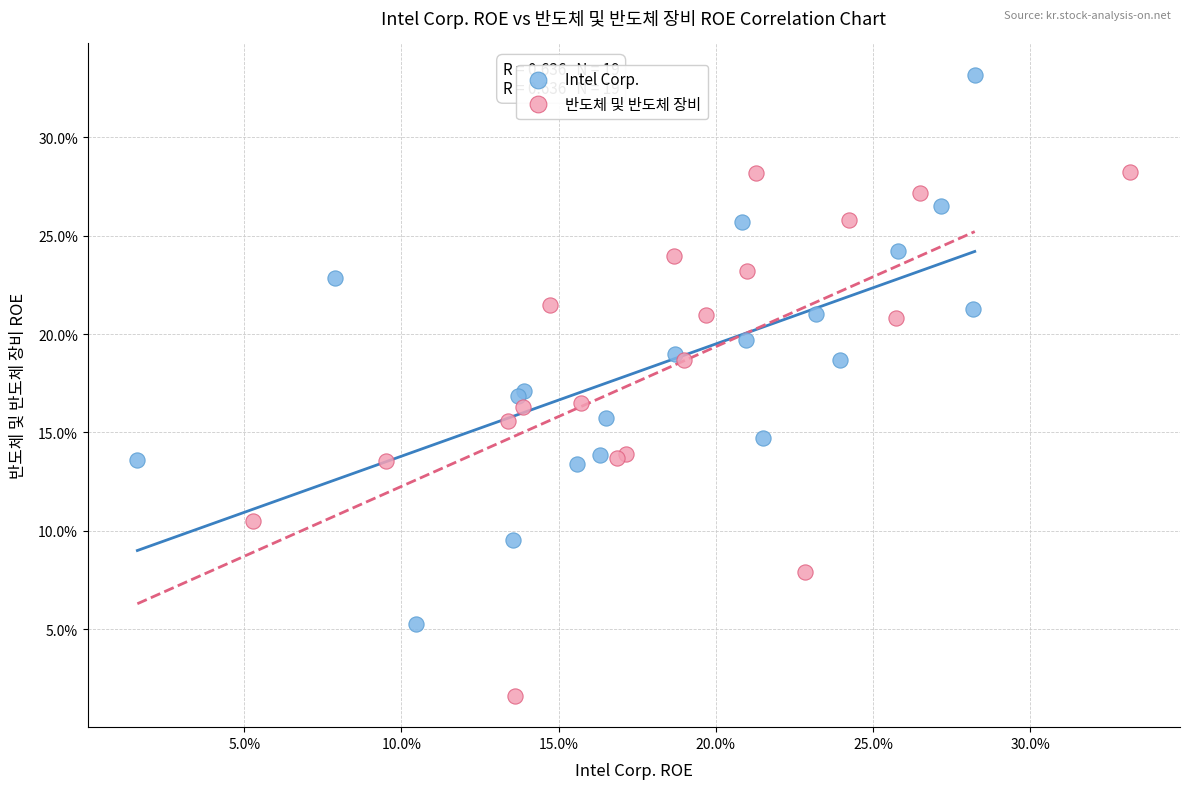

Which series contains the lowest Y value?

반도체 및 반도체 장비